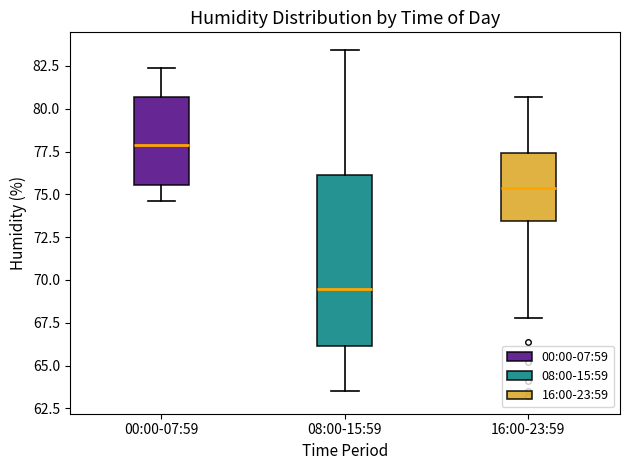

Comparing the boxes themselves (not the whiskers), which one is the tallest?

08:00-15:59